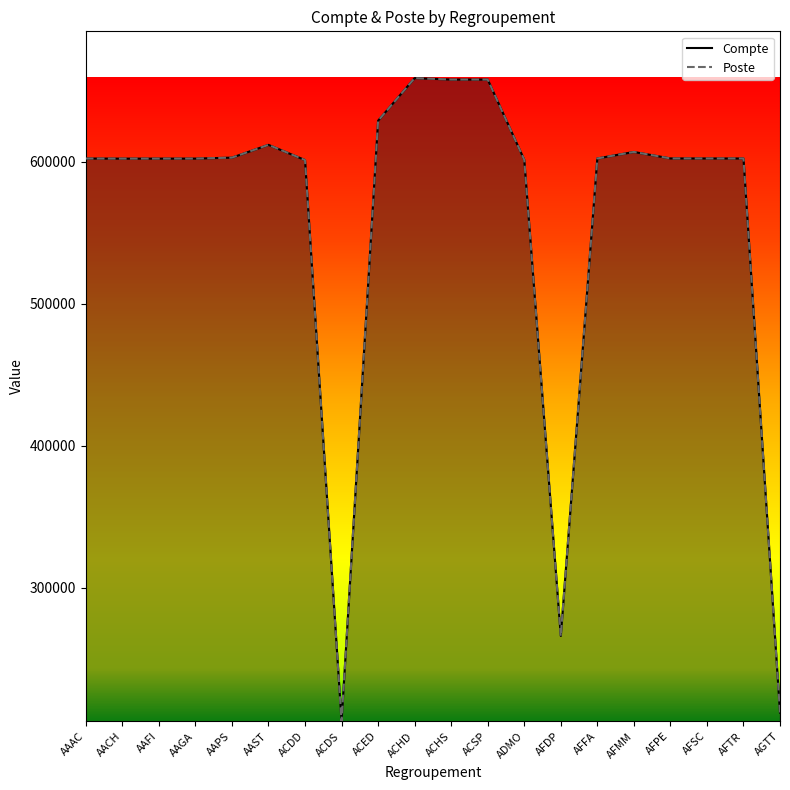

Rank the categories by Poste value from highest to lowest.

ACHD, ACHS, ACSP, ACED, AAST, AFMM, AAPS, AFPE, AFFA, AFSC, AFTR, AAAC, AAGA, AAFI, AACH, ADMO, ACDD, AFDP, AGTT, ACDS